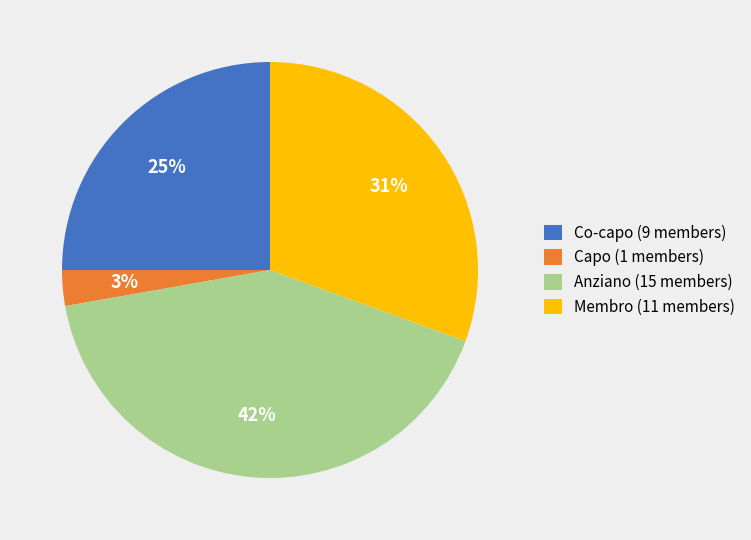

Count the number of slices in the pie.

4